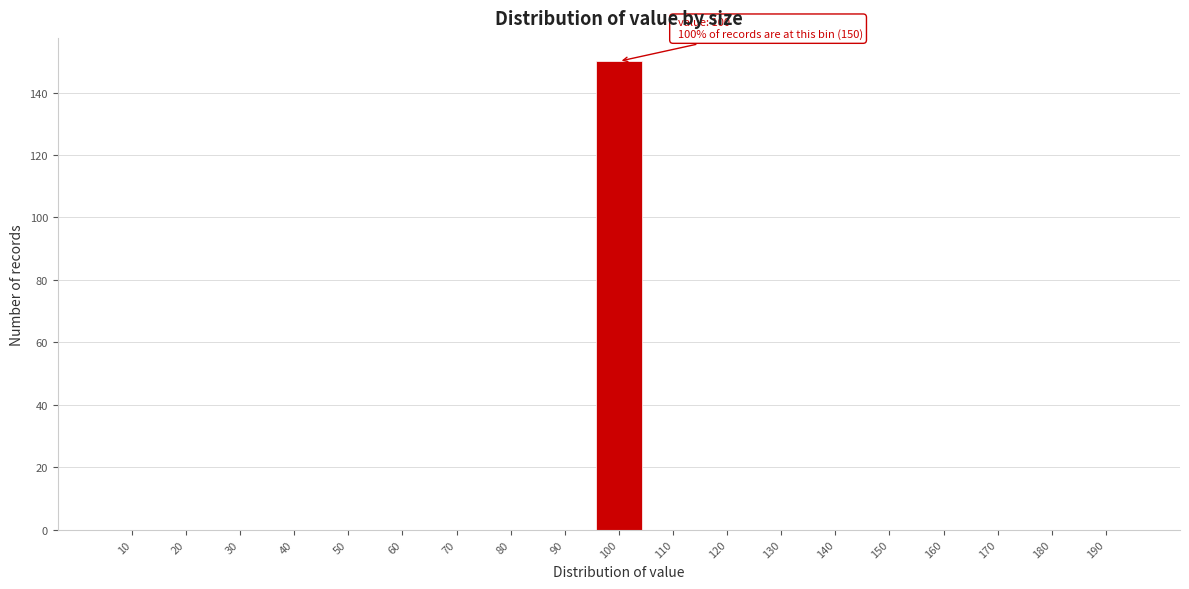

Reading left to right, transcribe all the data shown in this chart.

10=0	20=0	30=0	40=0	50=0	60=0	70=0	80=0	90=0	100=150	110=0	120=0	130=0	140=0	150=0	160=0	170=0	180=0	190=0